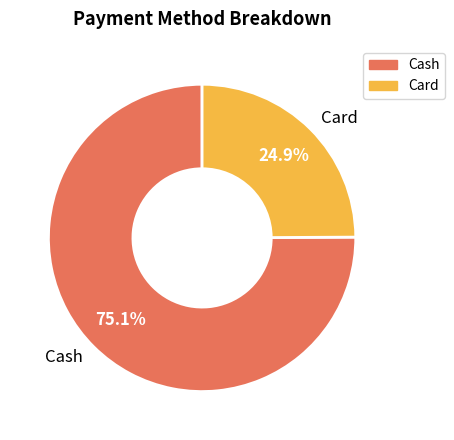

Rank the categories by value from lowest to highest.

Card, Cash